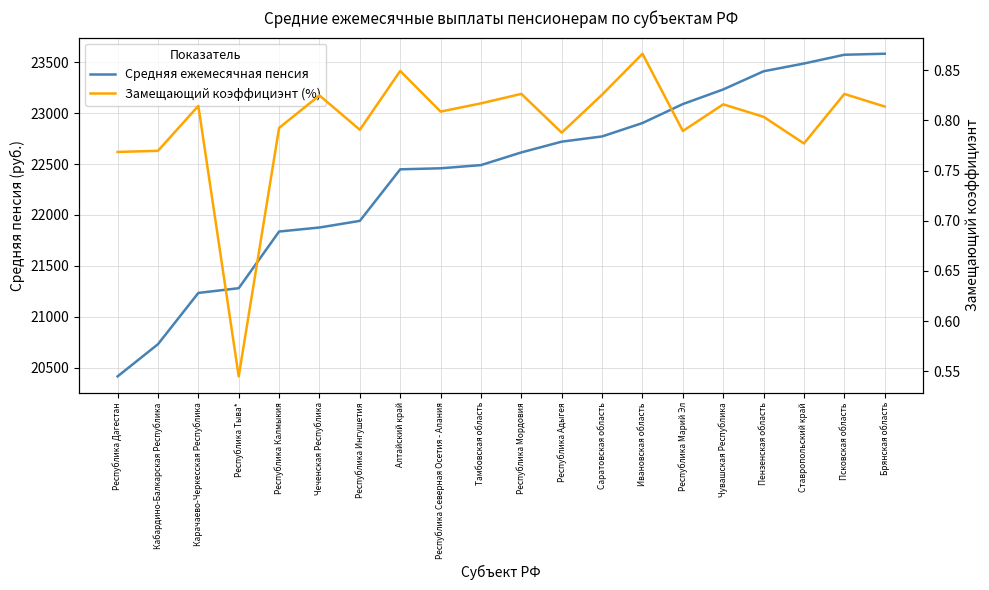

At which category is the sum across all series the highest?

Брянская область